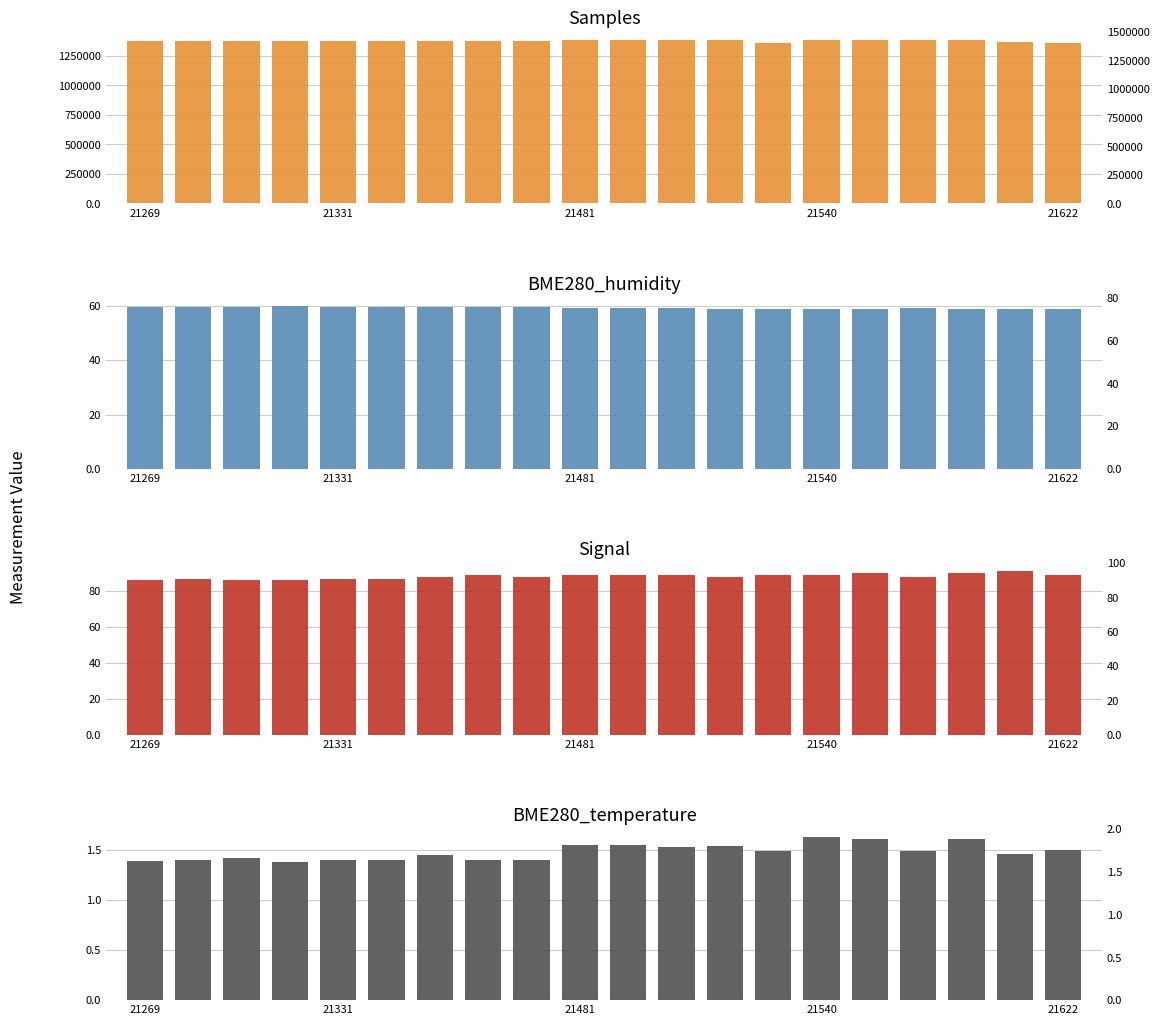

What is the difference between the highest and lowest values at 21331?

1373843.6